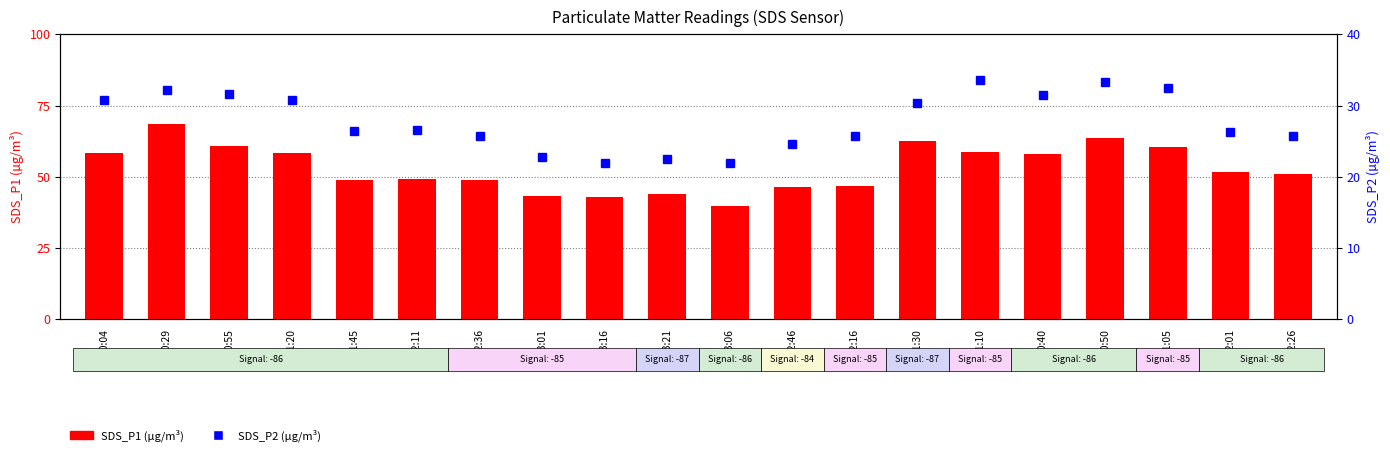

Reading right to left, extract all data points from this chart.

SDS_P1: 02:26=50.9	02:01=51.8	01:05=60.5	00:50=63.5	00:40=58.1	01:10=58.8	01:30=62.7	02:16=46.6	02:46=46.4	03:06=39.9	03:21=43.8	03:16=42.9	03:01=43.4	02:36=48.8	02:11=49.2	01:45=48.7	01:20=58.3	00:55=60.9	00:29=68.5	00:04=58.3
SDS_P2: 02:26=25.7	02:01=26.3	01:05=32.5	00:50=33.2	00:40=31.5	01:10=33.5	01:30=30.4	02:16=25.7	02:46=24.6	03:06=21.9	03:21=22.4	03:16=21.9	03:01=22.8	02:36=25.8	02:11=26.6	01:45=26.5	01:20=30.8	00:55=31.6	00:29=32.2	00:04=30.7